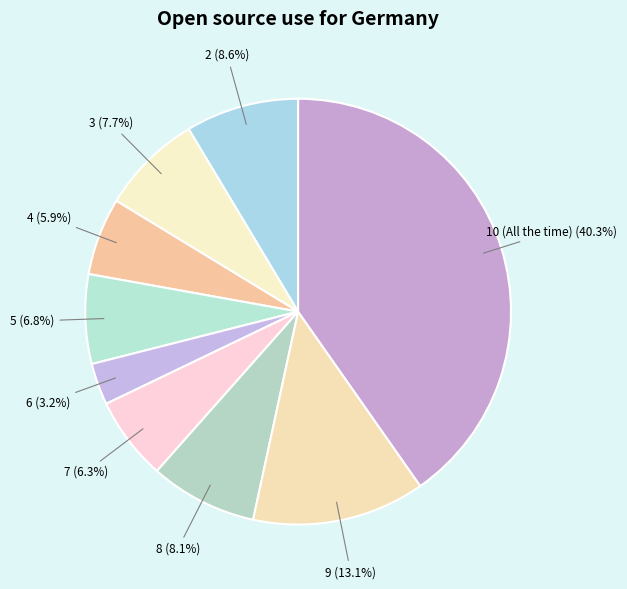

What percentage is the 9 slice, to the nearest percent?

13%